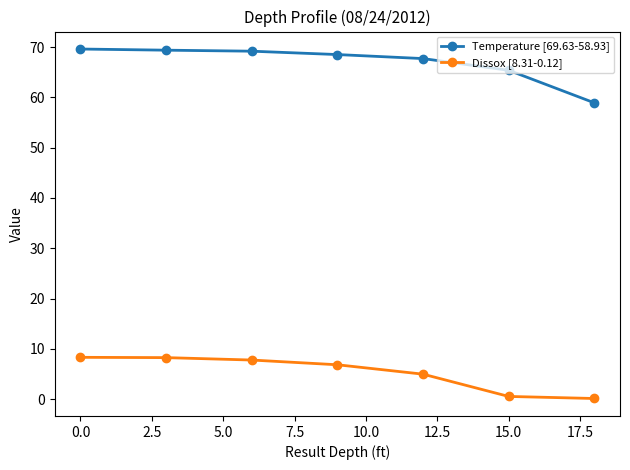

What is the maximum value for Dissox [8.31-0.12]?

8.3